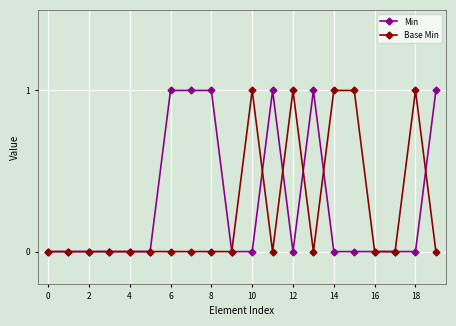

In Base Min, how many points are lower than both neighbors (excluding endpoints)?

2